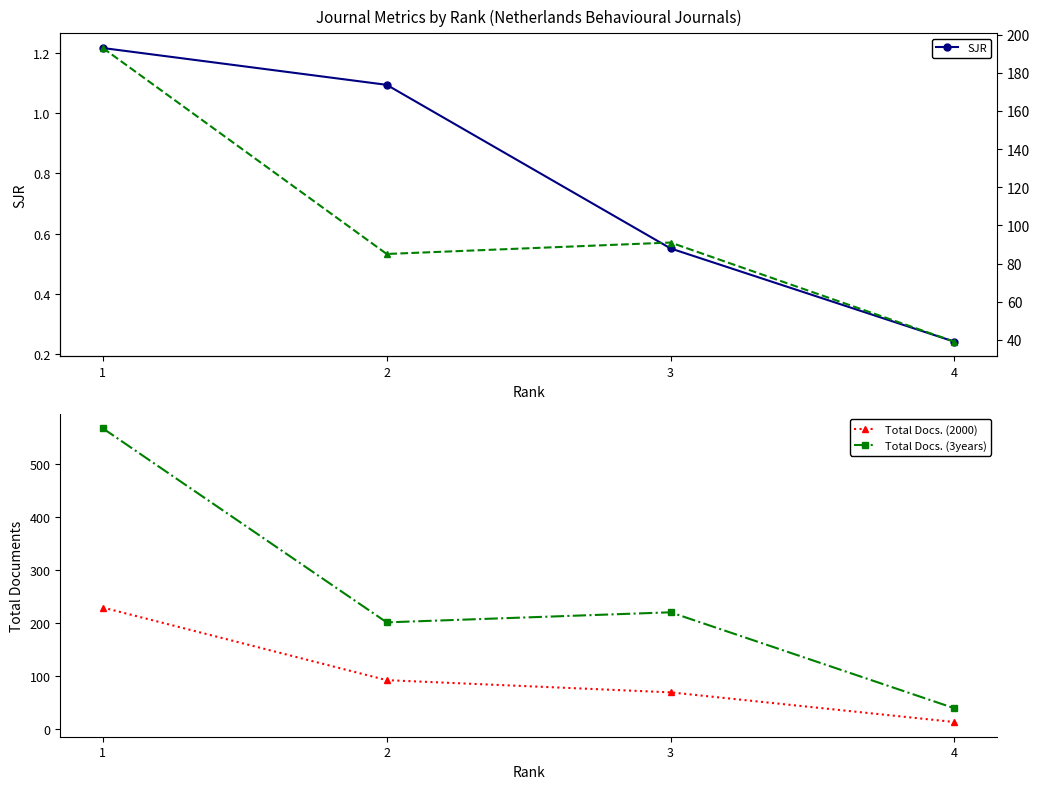

Does the chart display data point markers on the line(s)?

Yes